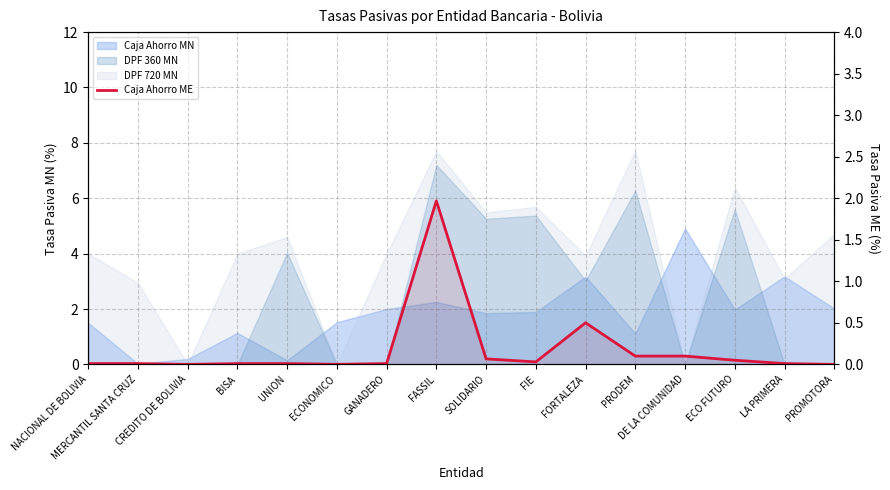

List the labels in order of value, smallest first.

PROMOTORA, CREDITO DE BOLIVIA, ECONOMICO, UNION, MERCANTIL SANTA CRUZ, LA PRIMERA, NACIONAL DE BOLIVIA, BISA, GANADERO, FIE, ECO FUTURO, SOLIDARIO, DE LA COMUNIDAD, PRODEM, FORTALEZA, FASSIL